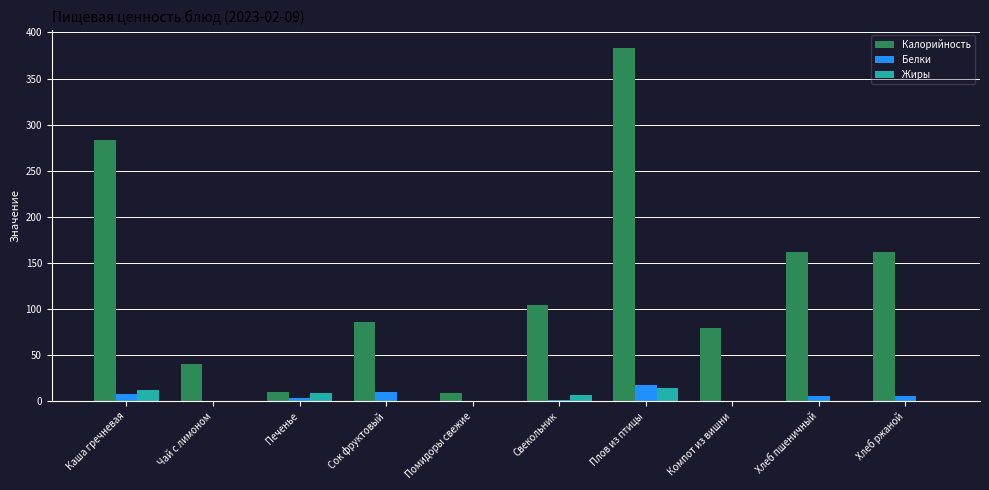

Between Плов из птицы and Хлеб ржаной, which series saw the biggest shift?

Калорийность